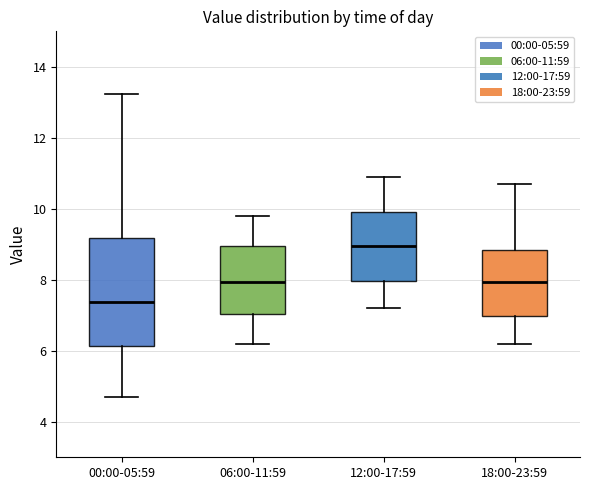

Where does the median line of the box for 00:00-05:59 sit on the y-axis? The values are not printed on the chart, so give them approximately, as read against the axis.

7.4